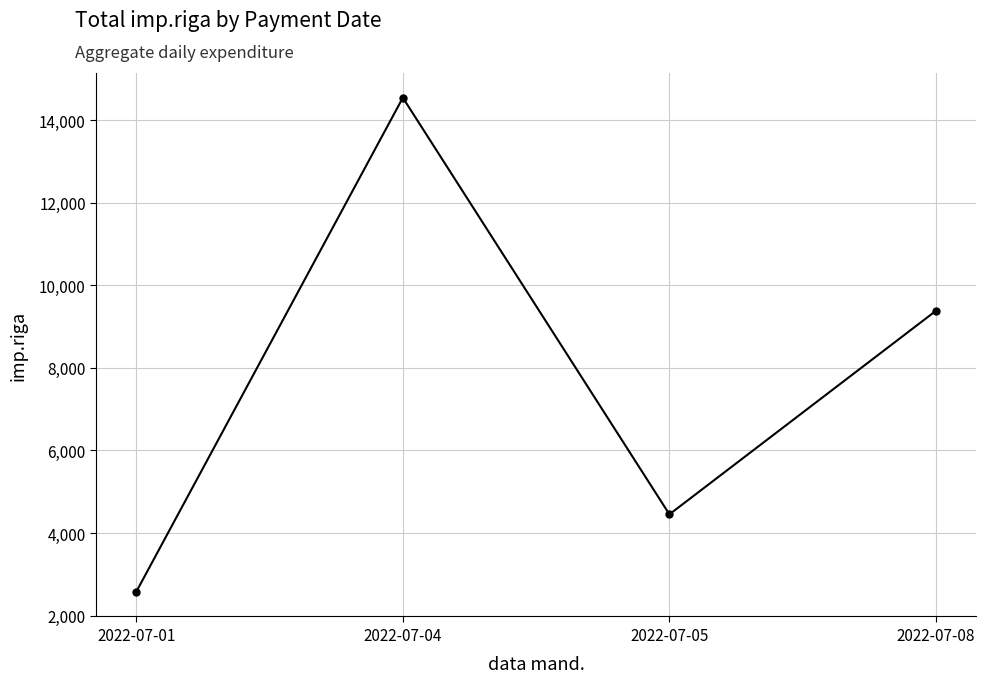

What is the difference between the maximum and minimum values?

11974.4